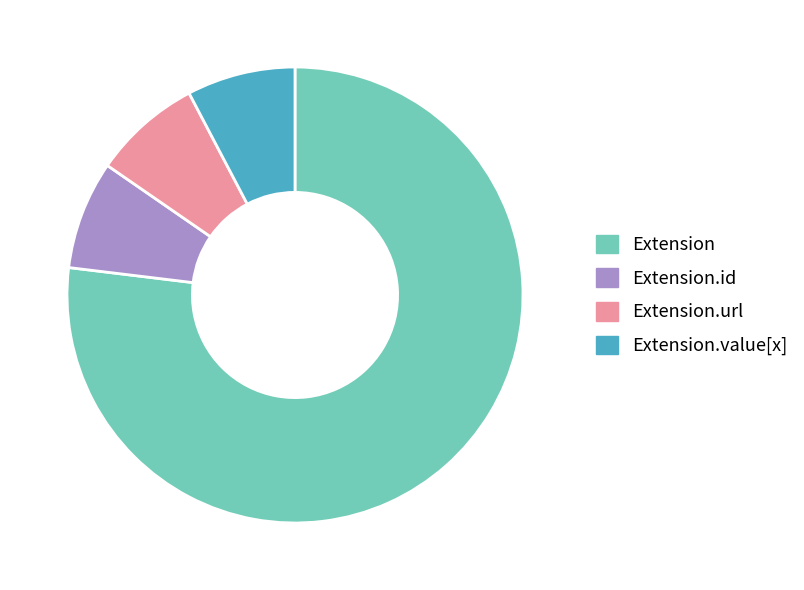

What is the majority slice?

Extension